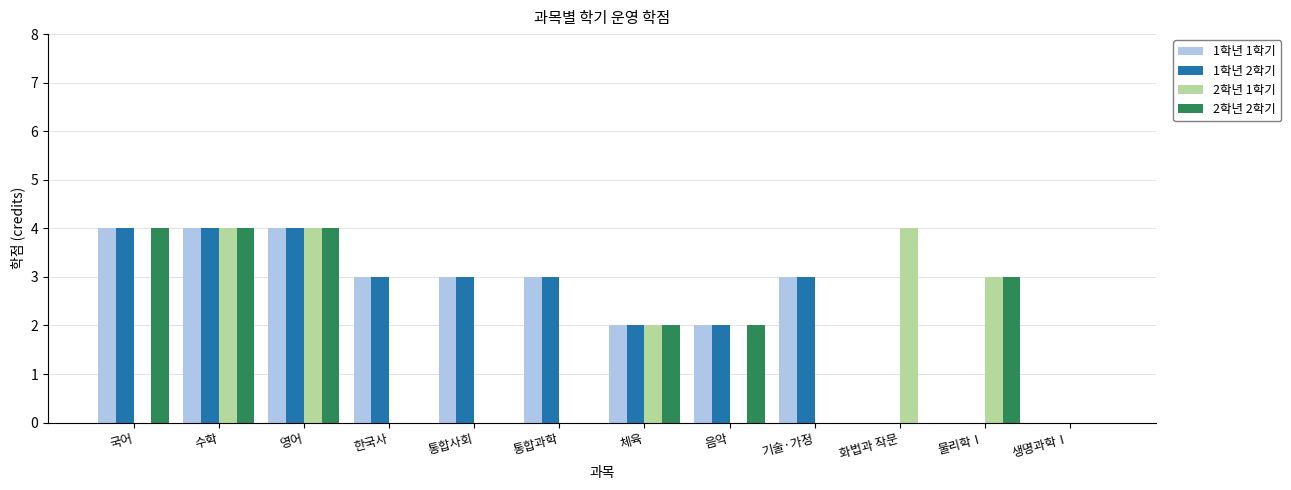

Reading left to right, list all the values displayed in this chart.

1학년 1학기: 4	4	4	3	3	3	2	2	3	0	0	0
1학년 2학기: 4	4	4	3	3	3	2	2	3	0	0	0
2학년 1학기: 0	4	4	0	0	0	2	0	0	4	3	0
2학년 2학기: 4	4	4	0	0	0	2	2	0	0	3	0